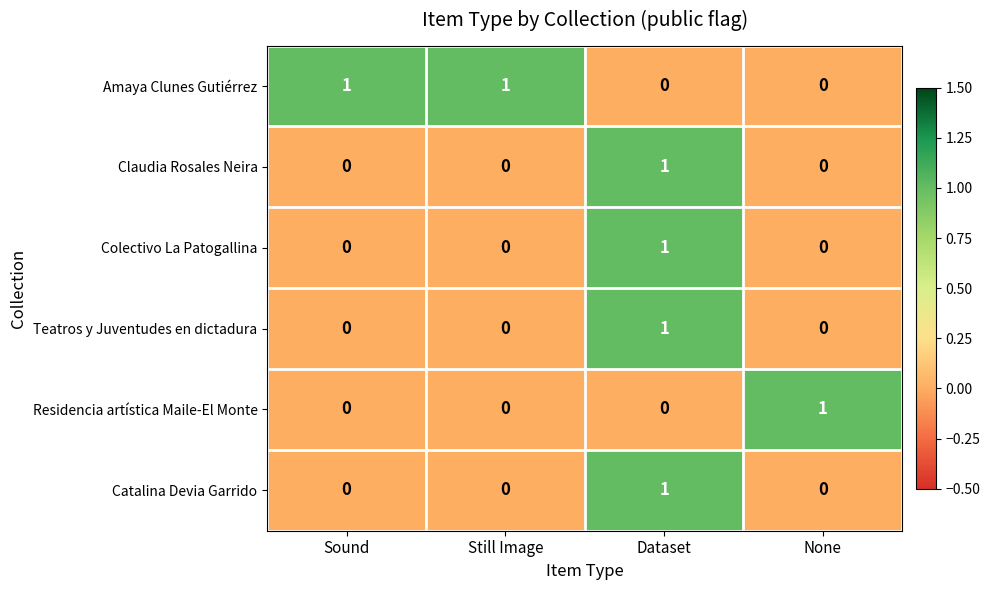

What is the total value across all series at Still Image?

1